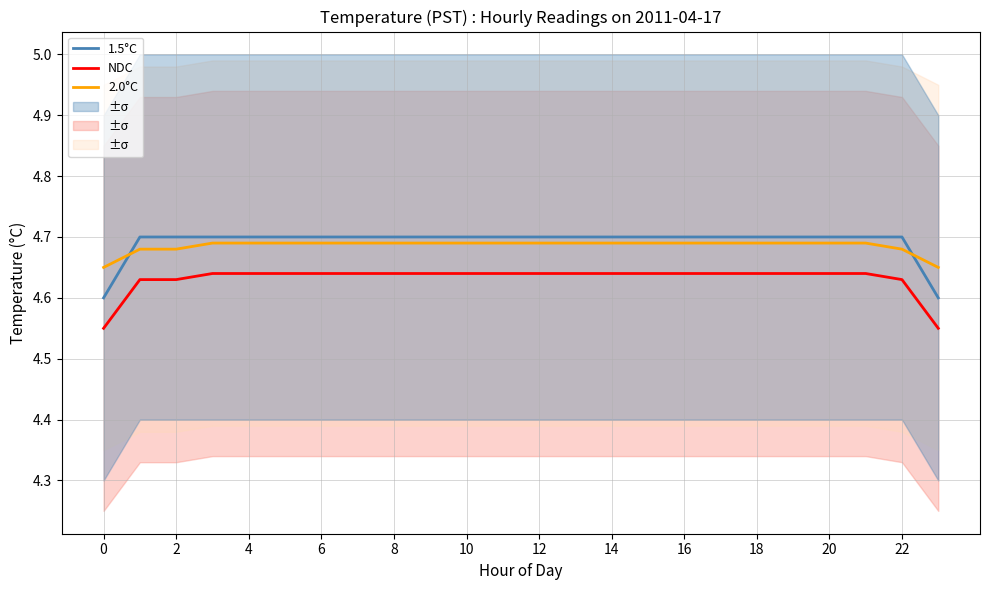

True or false: 1.5°C and NDC intersect in this chart.

False